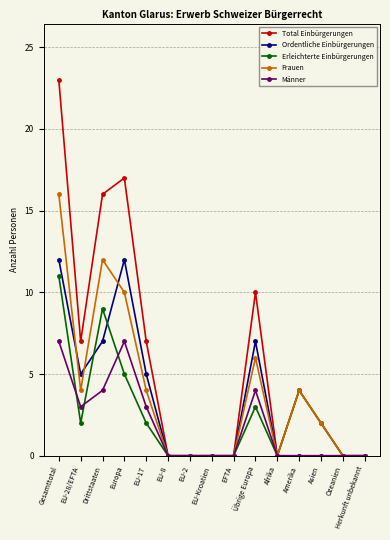

How many values in the Erleichterte Einbürgerungen series are below 2?

7